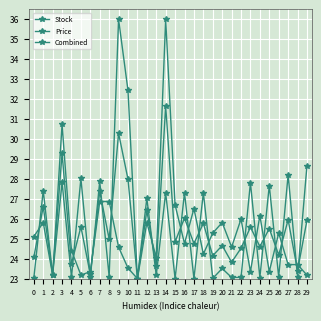

Is this an area chart (filled region under the line)?

No